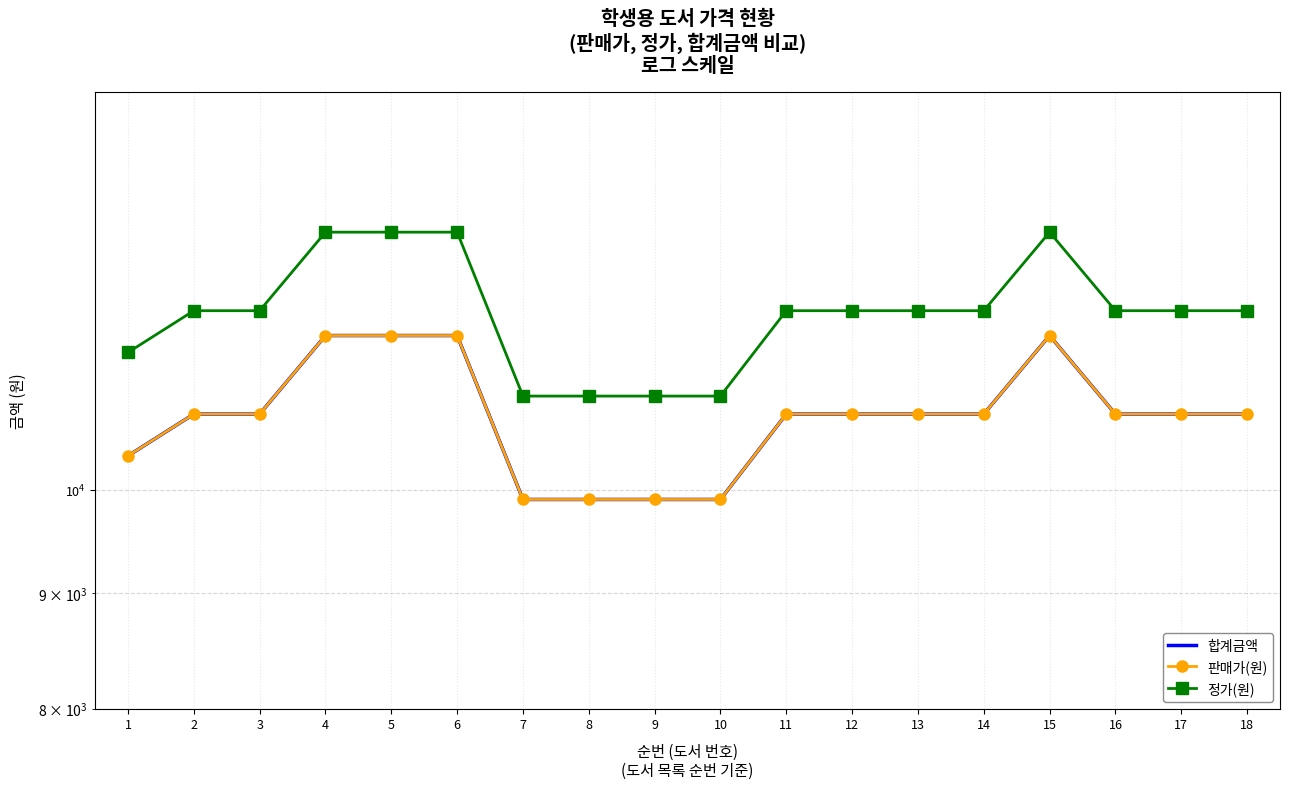

Where does the 정가(원) series first go above 12000?

4